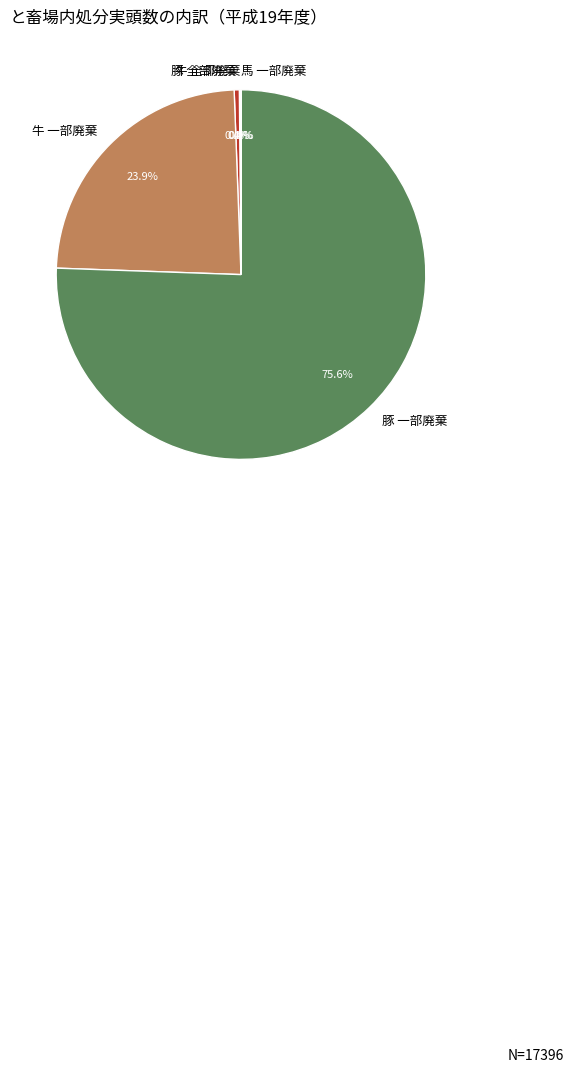

What percentage is NOT represented by 豚 一部廃棄?

24.4%